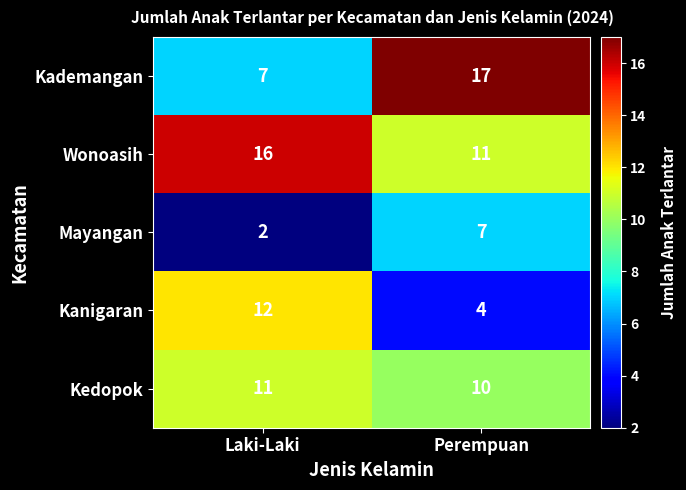

The Mayangan series shows 3 at Perempuan. True or false?

False